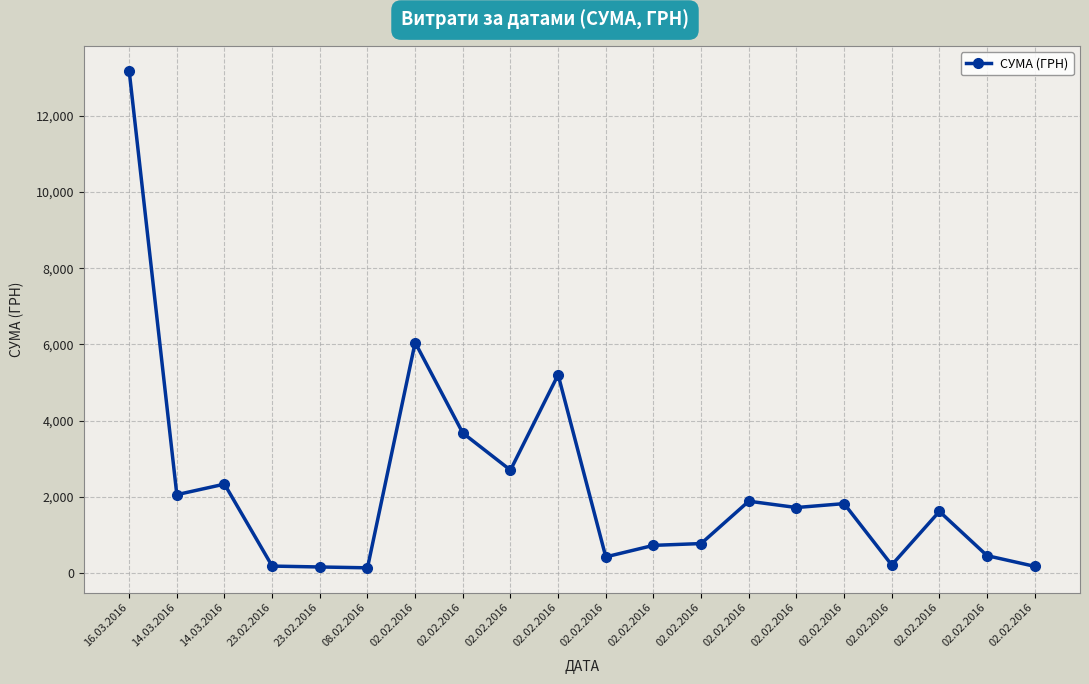

Is this an area chart (filled region under the line)?

No